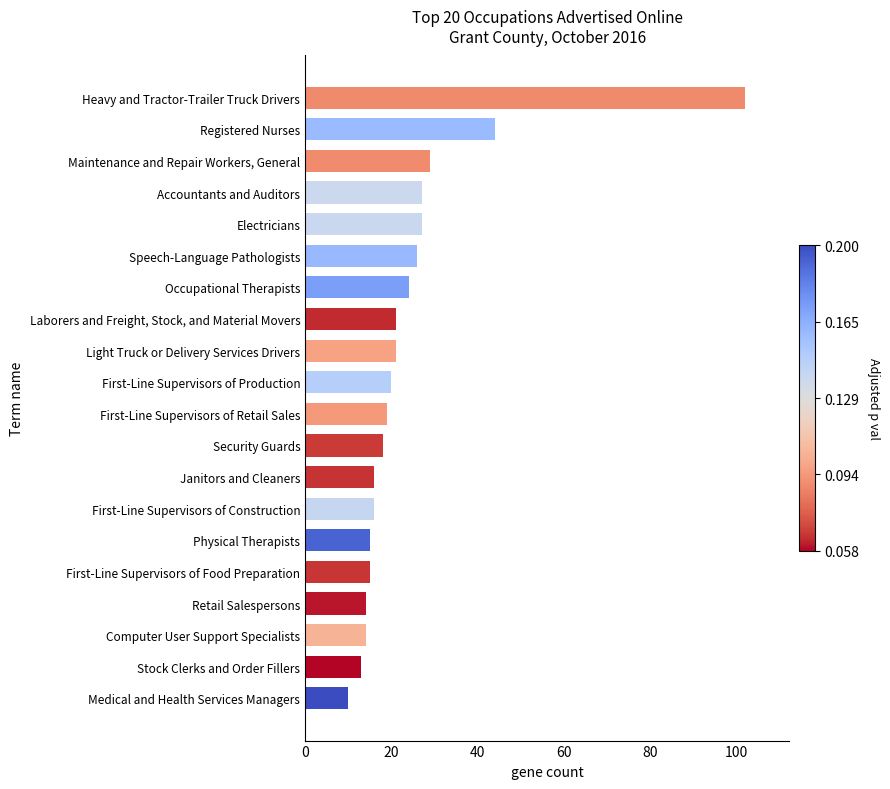

At which label is the value closest to 56?

Registered Nurses